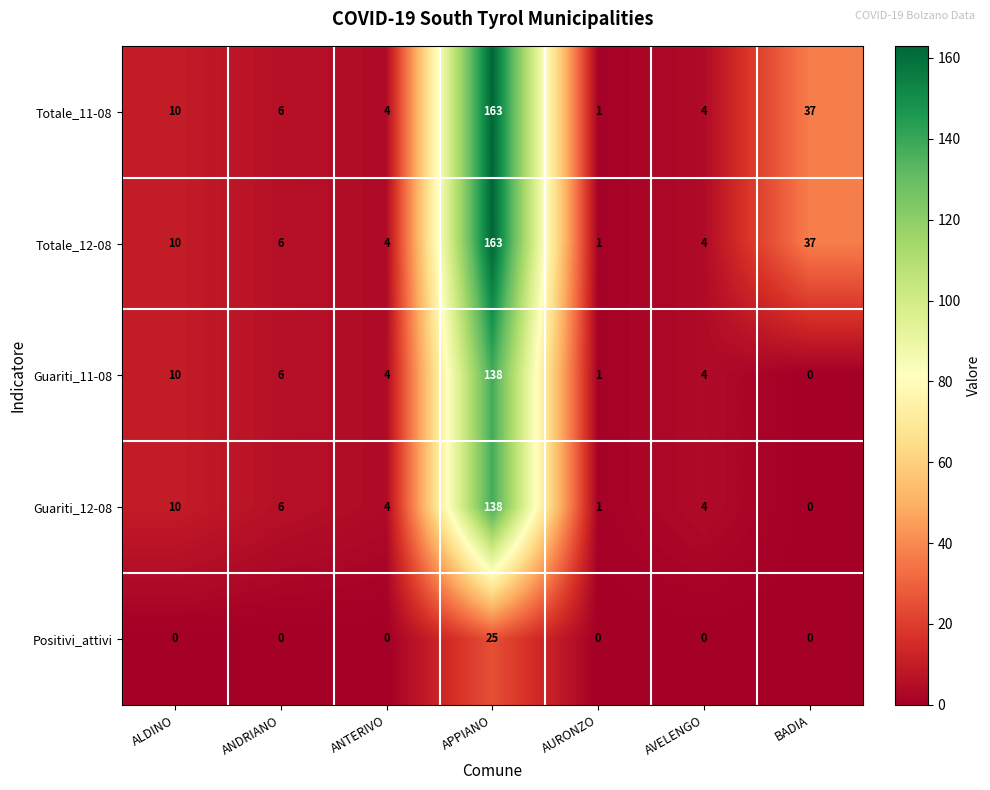

What is the approximate value of Guariti_12-08 at ANDRIANO, to the nearest 5?

5